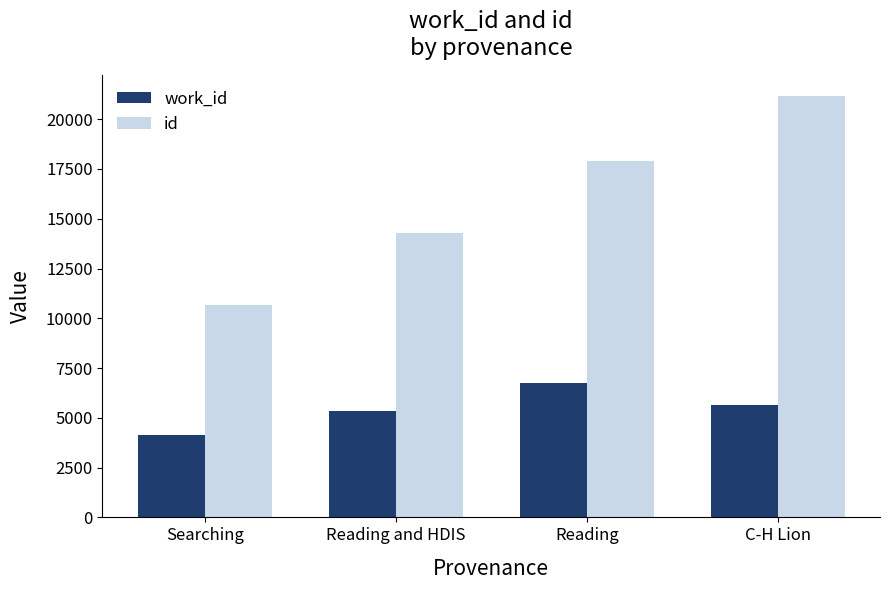

What is the difference between the second highest and minimum values in the id series?

7235